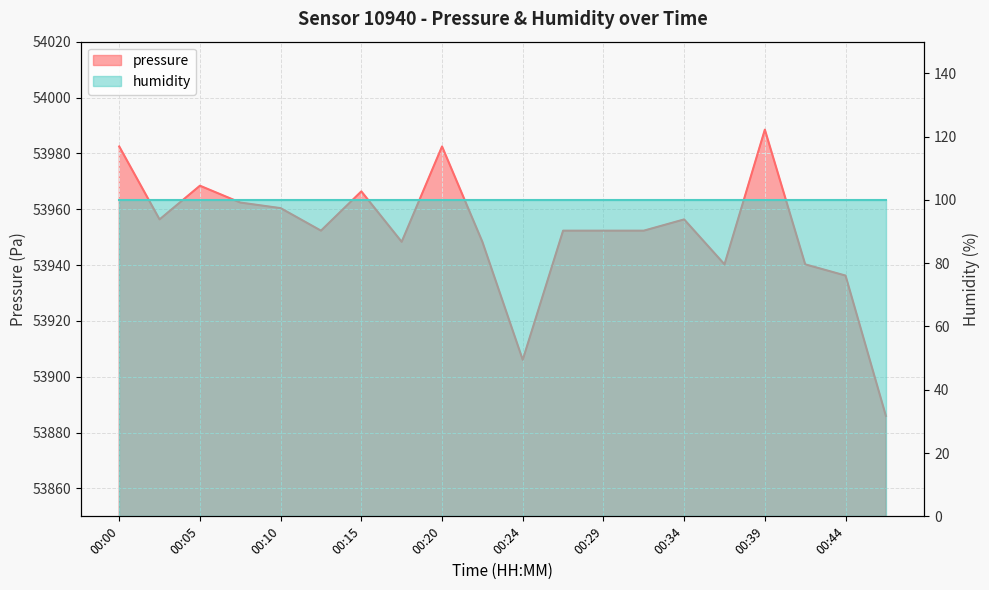

What is the difference between the values at 00:12 and 00:42?

12.1